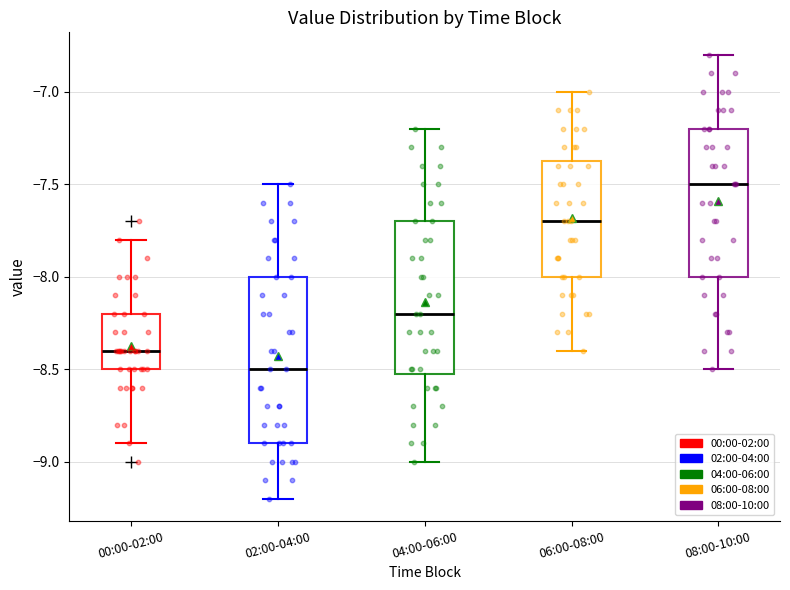

Which box has the lowest median line?

02:00-04:00